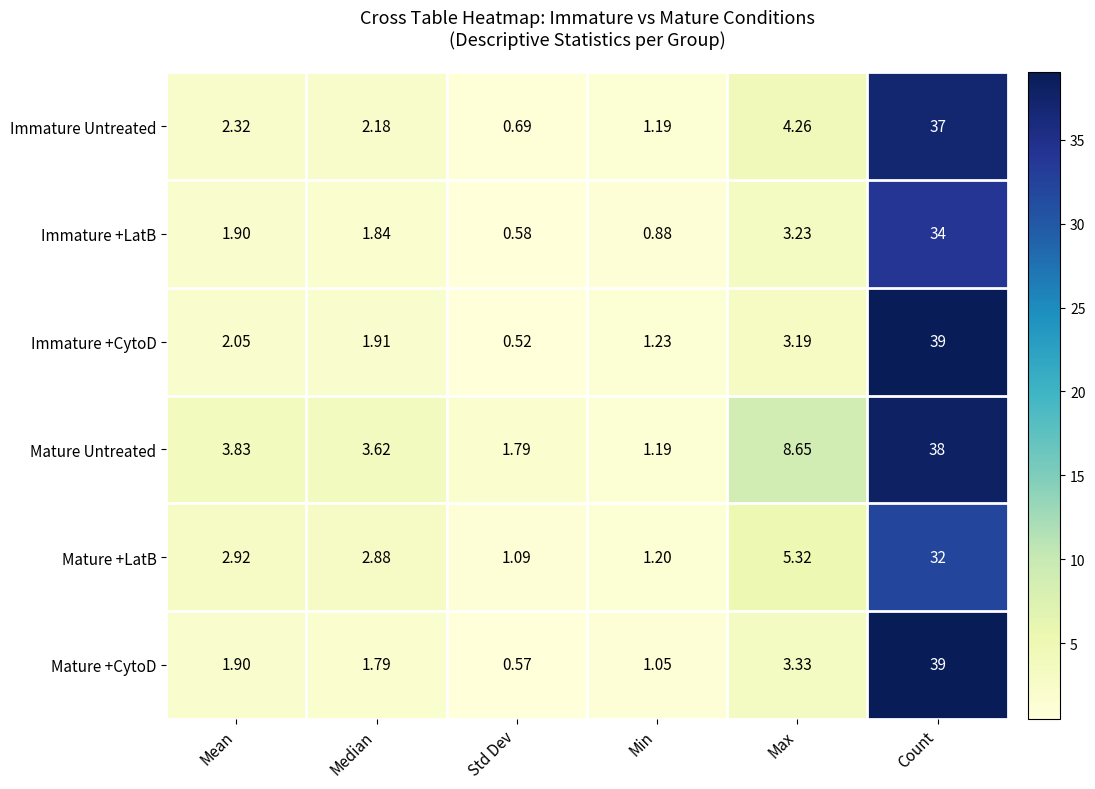

List the labels in order of Mature +CytoD value, largest first.

Count, Max, Mean, Median, Min, Std Dev